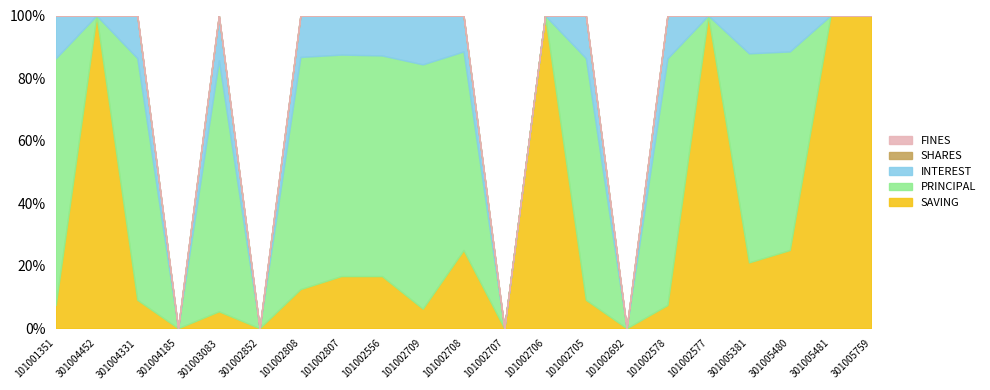

At how many categories does at least one series exceed 21220?

5